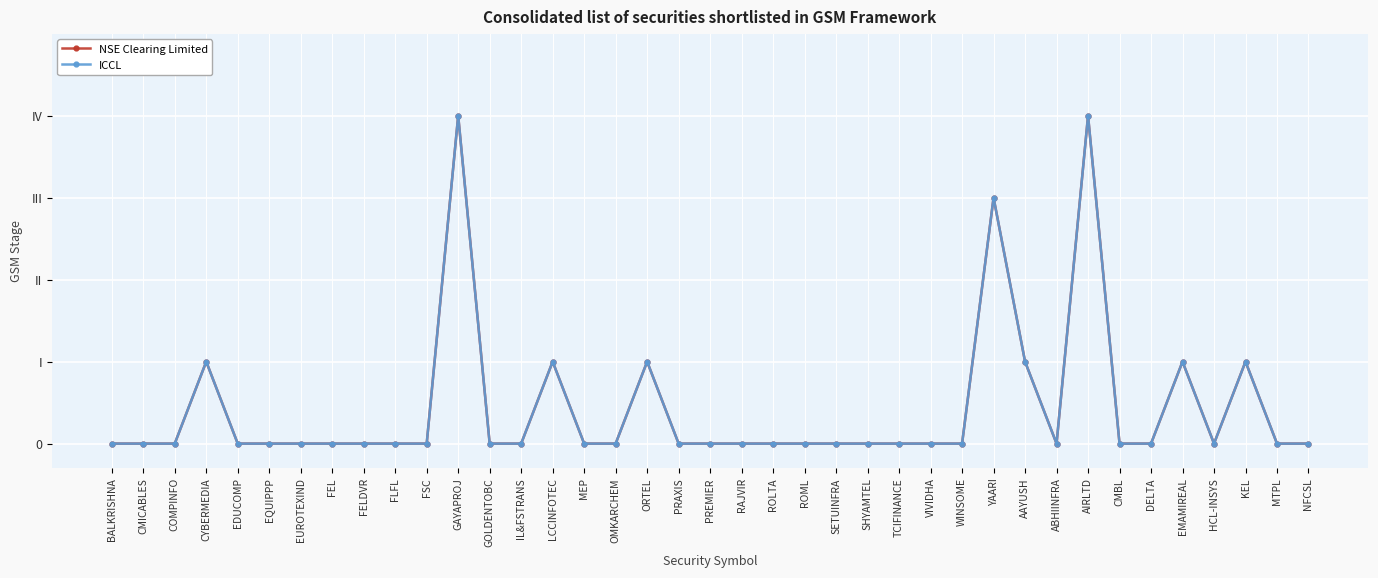

At how many categories does at least one series exceed 3?

2